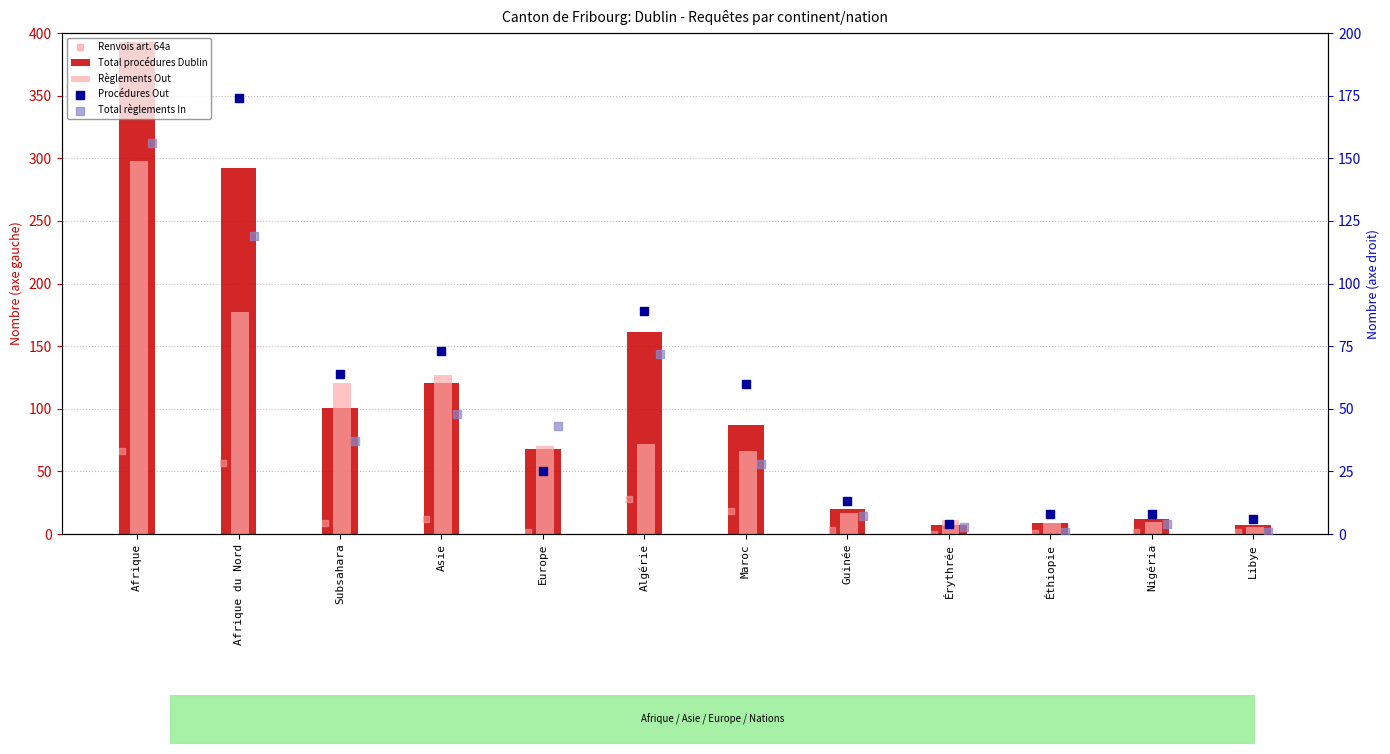

Which series contains the highest Y value?

Total procédures Dublin